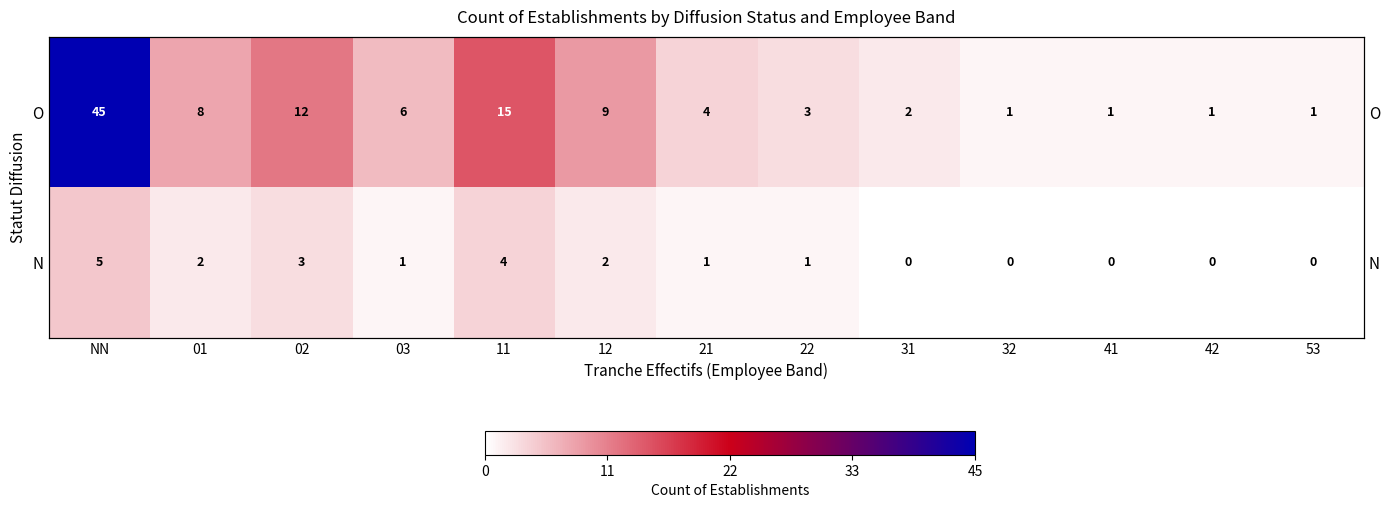

At which label does O reach its minimum?

32